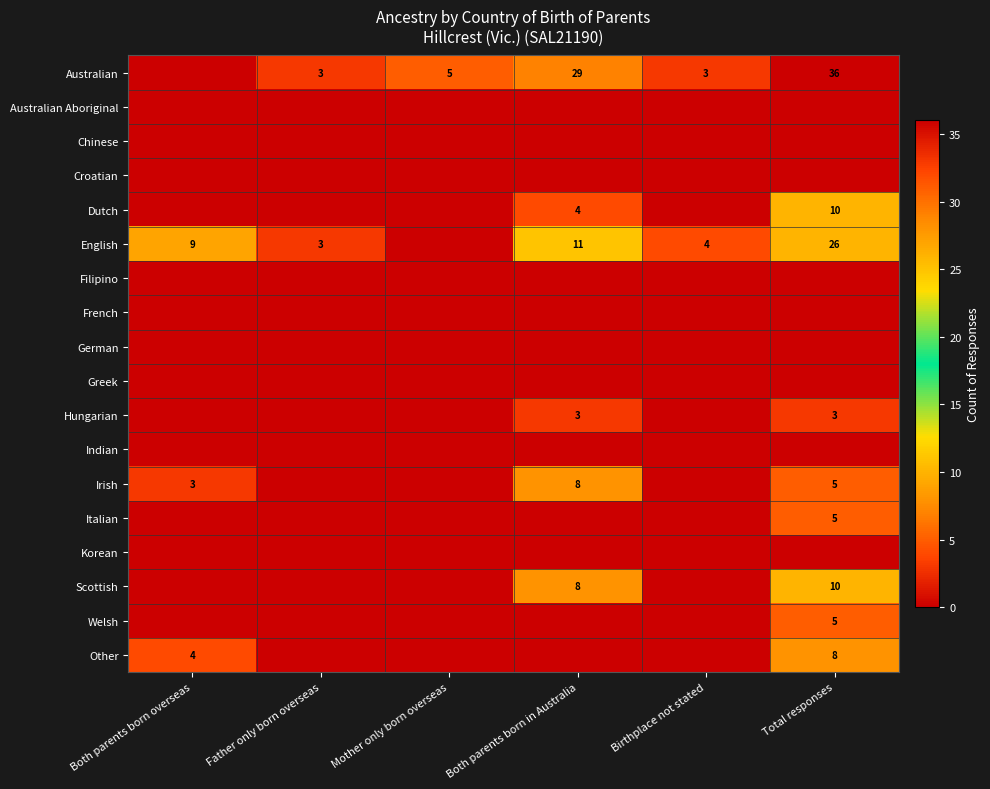

Is the value of Irish at Both parents born overseas greater than the value of English at Both parents born in Australia?

No